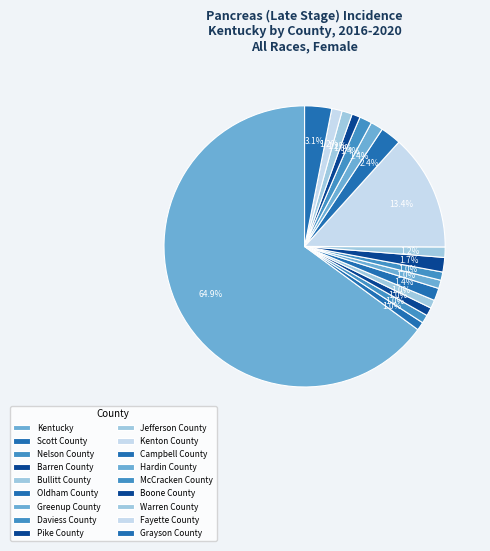

The Scott County slice represents 8% of the pie. True or false?

False